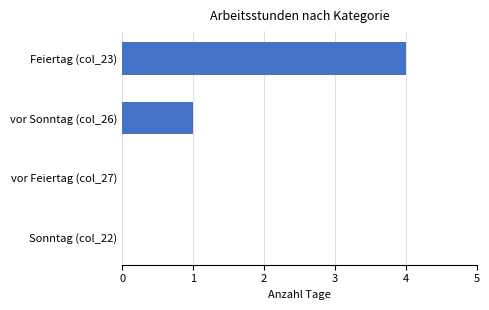

Count the number of data series in this chart.

1